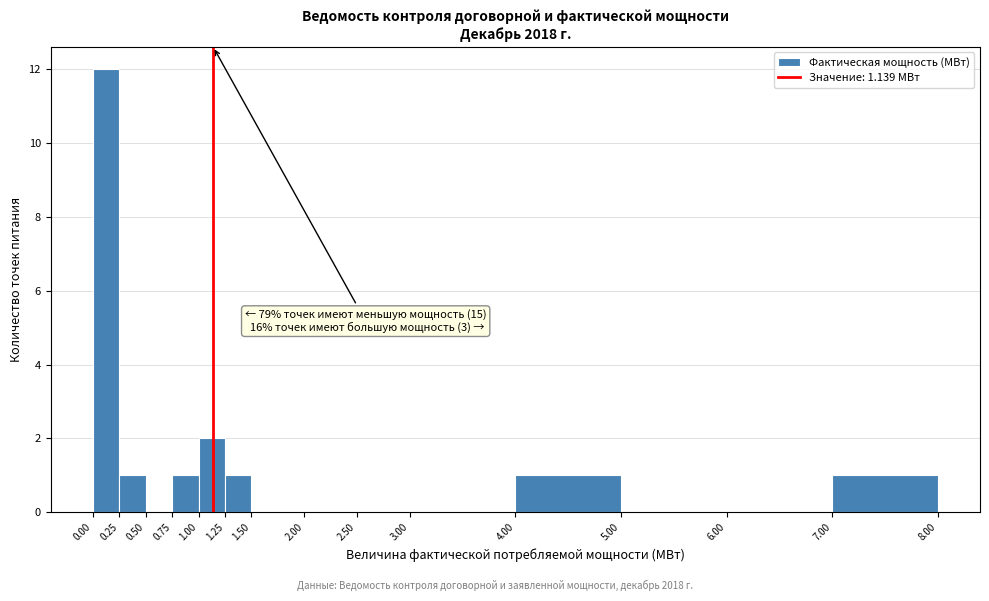

Which range on the x-axis has the tallest bar?

0.00 to 0.25